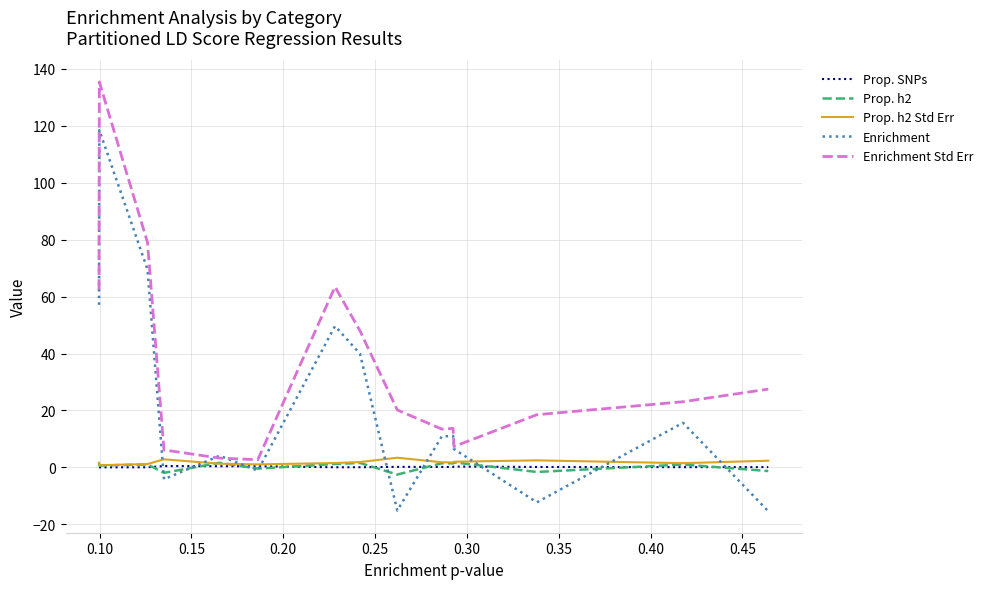

What is the maximum value for Enrichment Std Err?

135.5